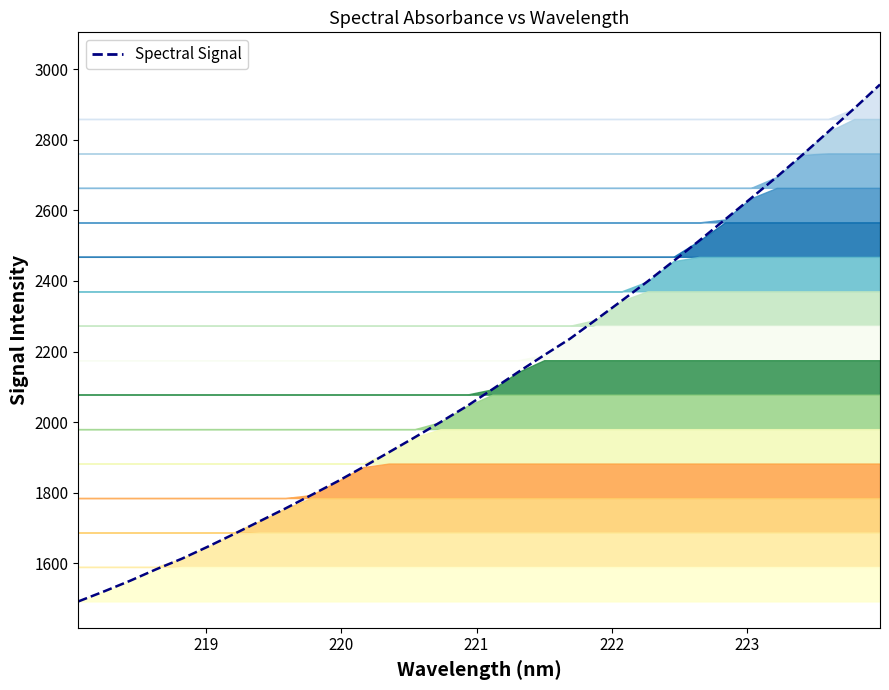

How many lines are shown in the chart?

1